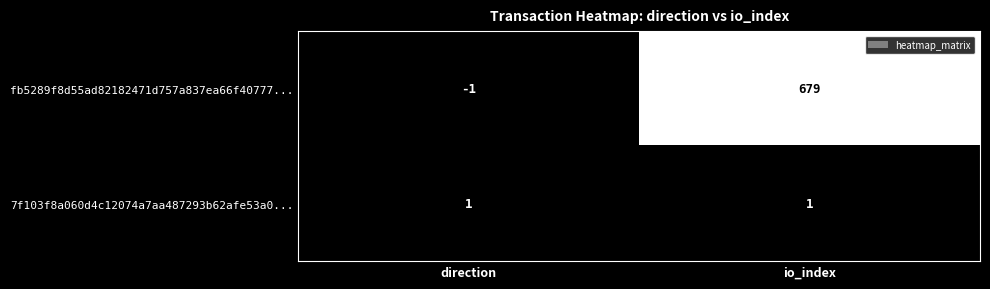

Which series has the largest total across all categories?

fb5289f8d55ad82182471d757a837ea66f40777...